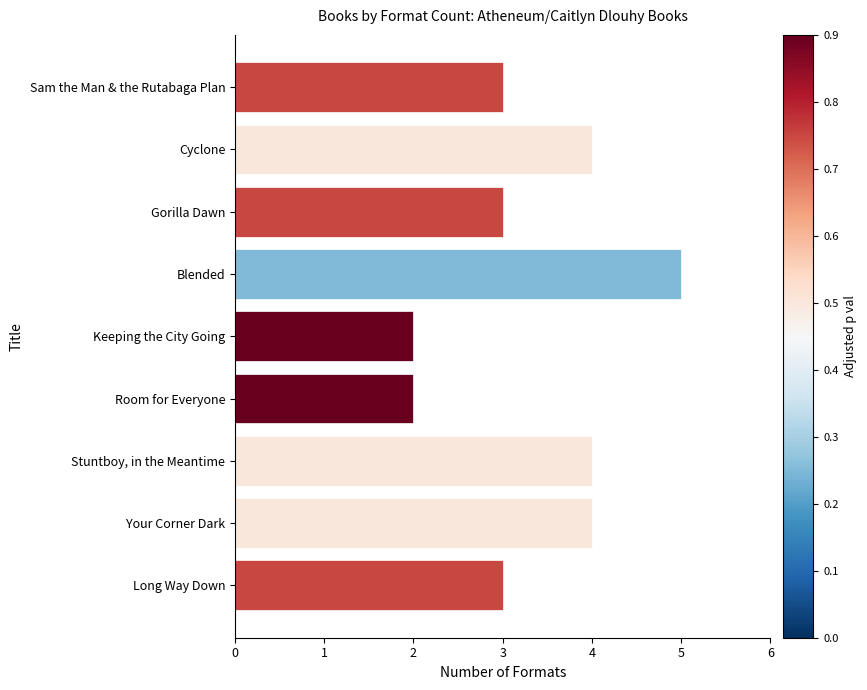

Is it true that the value at Gorilla Dawn is 3?

True